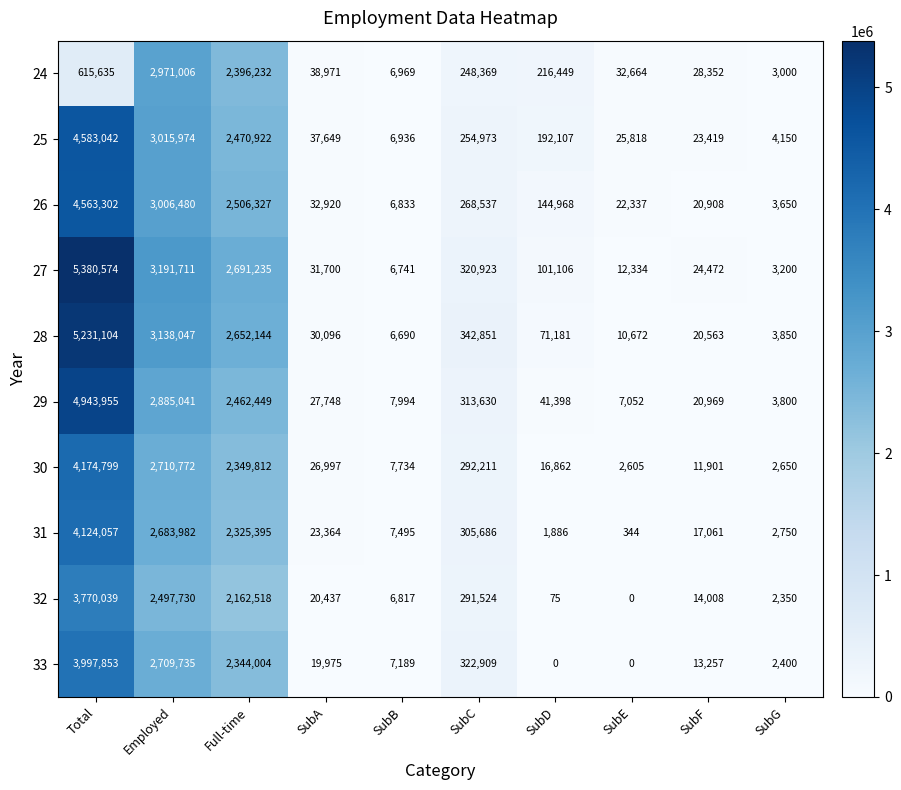

Which category has the highest value in the 31 series?

Total